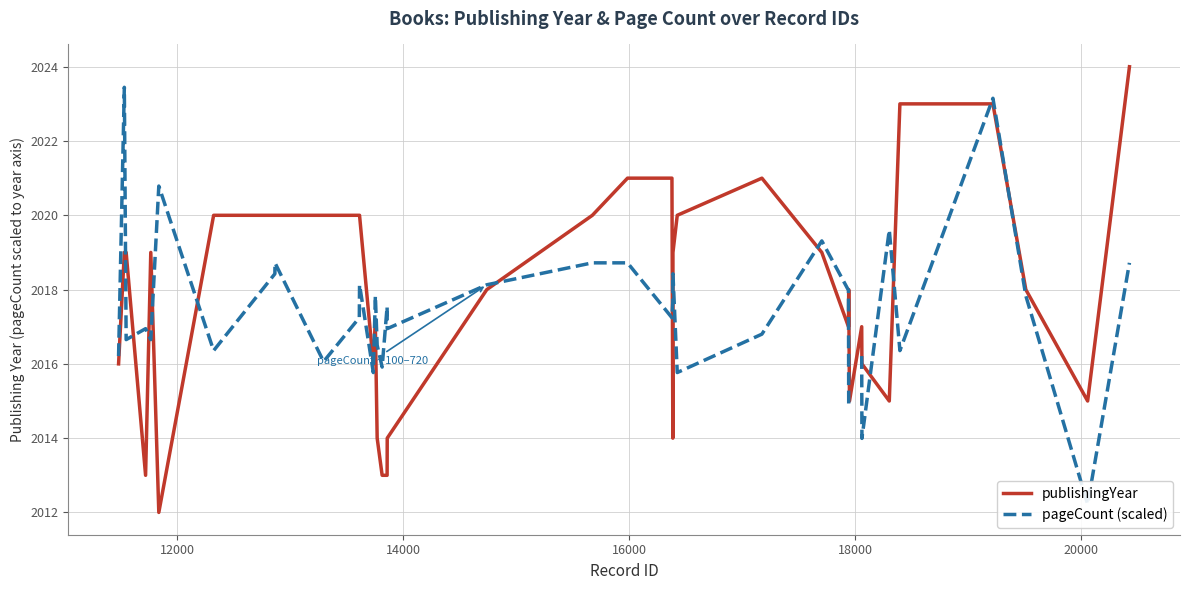

At how many categories does at least one series exceed 2021?

4